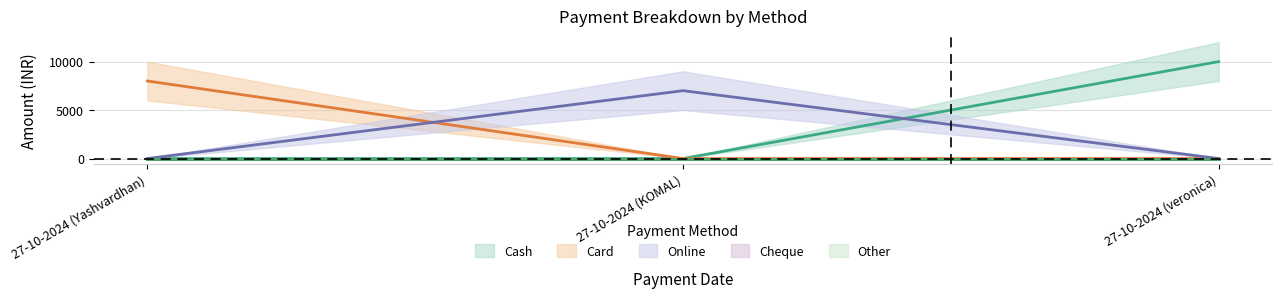

What is the difference between the Online values at 27-10-2024 (KOMAL) and 27-10-2024 (Yashvardhan)?

7000